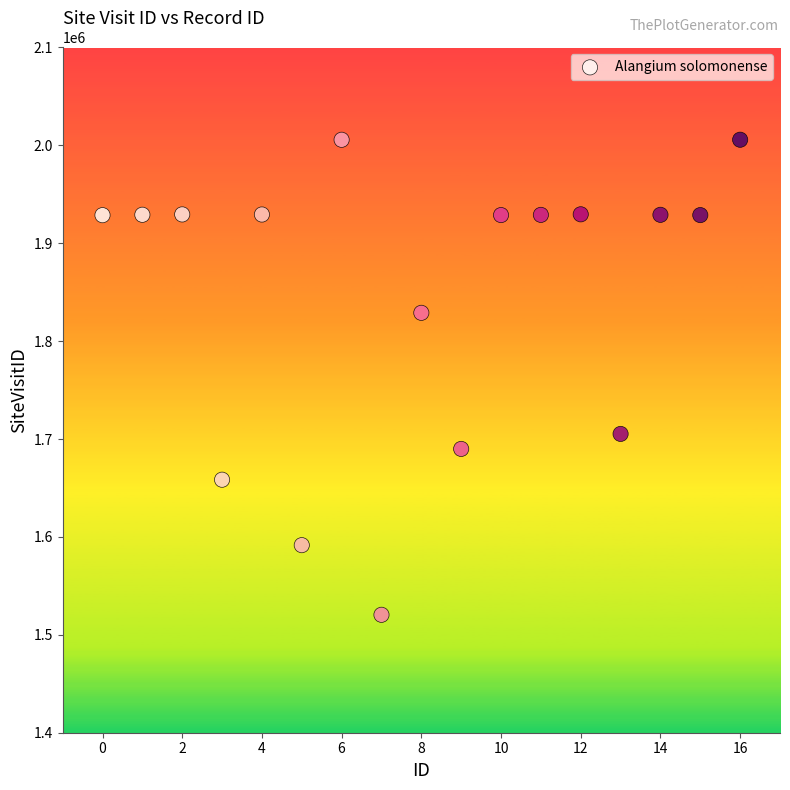

What Y value in the scatter plot is closest to 1763127?

1705254